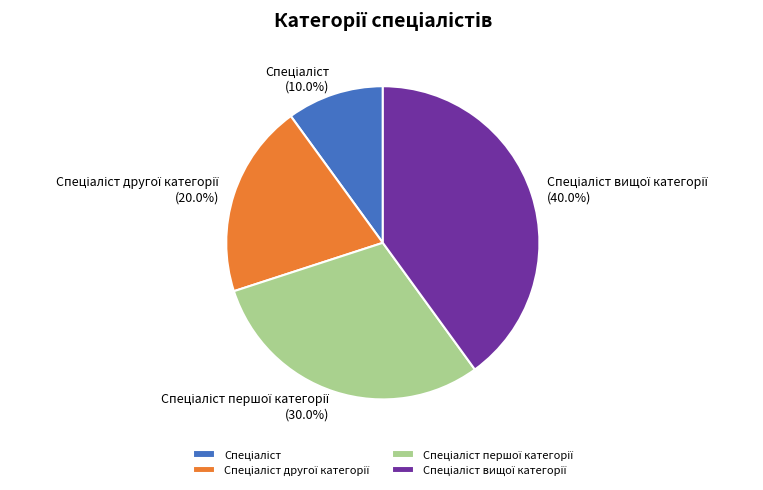

Does any single category account for the majority?

No